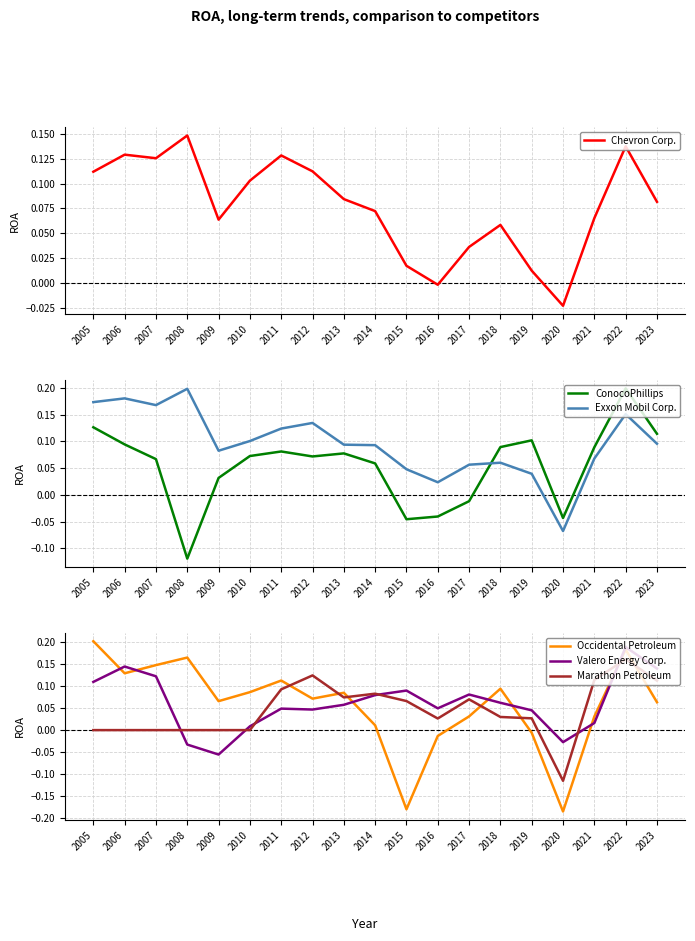

Reading left to right, extract all data points from this chart.

Chevron Corp.: 2005=0.1	2006=0.1	2007=0.1	2008=0.1	2009=0.1	2010=0.1	2011=0.1	2012=0.1	2013=0.1	2014=0.1	2015=0.0	2016=-0.0	2017=0.0	2018=0.1	2019=0.0	2020=-0.0	2021=0.1	2022=0.1	2023=0.1
ConocoPhillips: 2005=0.1	2006=0.1	2007=0.1	2008=-0.1	2009=0.0	2010=0.1	2011=0.1	2012=0.1	2013=0.1	2014=0.1	2015=-0.0	2016=-0.0	2017=-0.0	2018=0.1	2019=0.1	2020=-0.0	2021=0.1	2022=0.2	2023=0.1
Exxon Mobil Corp.: 2005=0.2	2006=0.2	2007=0.2	2008=0.2	2009=0.1	2010=0.1	2011=0.1	2012=0.1	2013=0.1	2014=0.1	2015=0.0	2016=0.0	2017=0.1	2018=0.1	2019=0.0	2020=-0.1	2021=0.1	2022=0.2	2023=0.1
Occidental Petroleum: 2005=0.2	2006=0.1	2007=0.1	2008=0.2	2009=0.1	2010=0.1	2011=0.1	2012=0.1	2013=0.1	2014=0.0	2015=-0.2	2016=-0.0	2017=0.0	2018=0.1	2019=-0.0	2020=-0.2	2021=0.0	2022=0.2	2023=0.1
Valero Energy Corp.: 2005=0.1	2006=0.1	2007=0.1	2008=-0.0	2009=-0.1	2010=0.0	2011=0.0	2012=0.0	2013=0.1	2014=0.1	2015=0.1	2016=0.0	2017=0.1	2018=0.1	2019=0.0	2020=-0.0	2021=0.0	2022=0.2	2023=0.1
Marathon Petroleum: 2005=0.0	2006=0.0	2007=0.0	2008=0.0	2009=0.0	2010=0.0	2011=0.1	2012=0.1	2013=0.1	2014=0.1	2015=0.1	2016=0.0	2017=0.1	2018=0.0	2019=0.0	2020=-0.1	2021=0.1	2022=0.2	2023=0.1